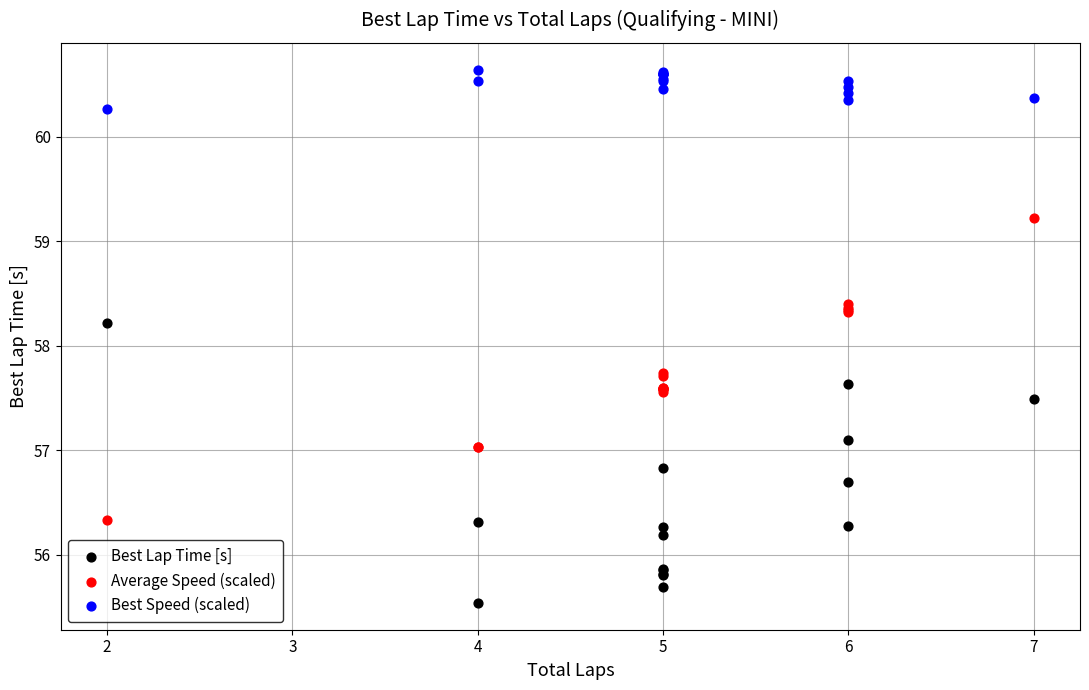

What is the X range (max minus min) for the scatter plot?

5.0